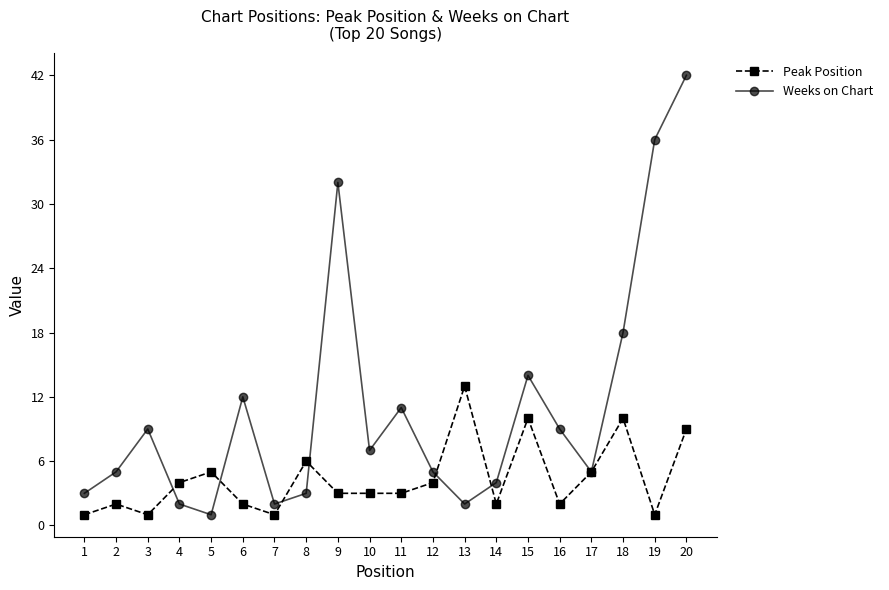

What is the value of the Peak Position point at the 3rd from the left?

1